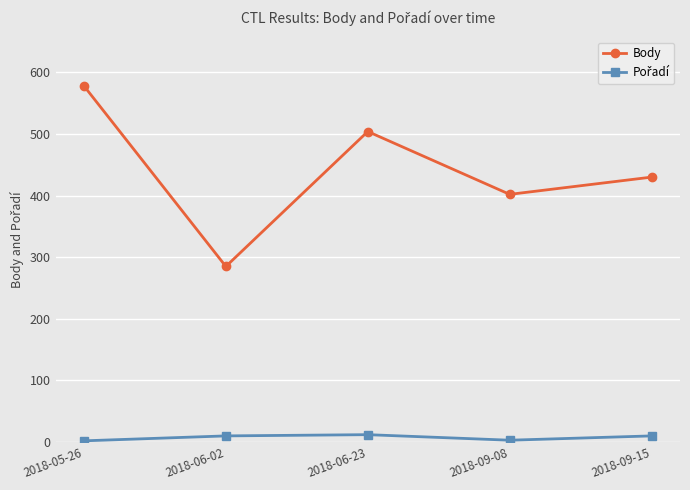

Which series has the largest total across all categories?

Body